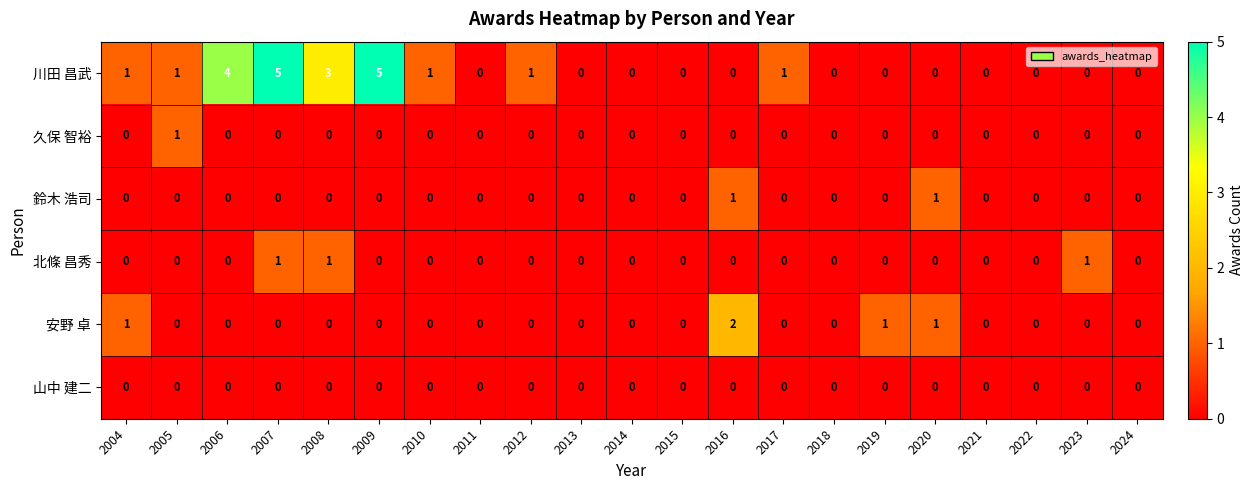

The value of 鈴木 浩司 at 2004 is 1. True or false?

False